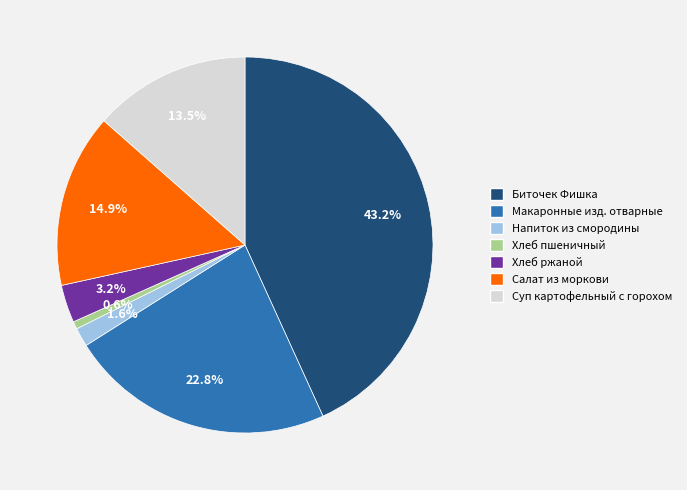

To the nearest percent, what is the difference between the Макаронные изд. отварные and Хлеб пшеничный slice percentages?

22%